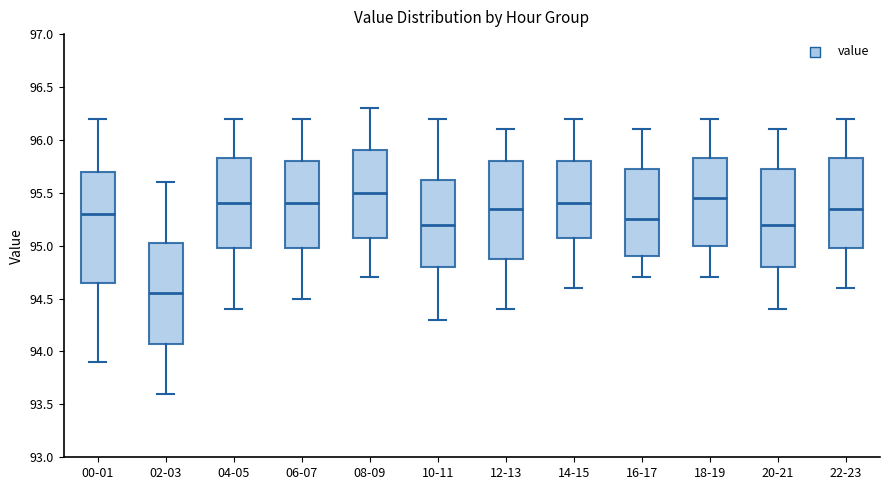

Which box is the tallest, from its lower edge to its upper edge?

00-01